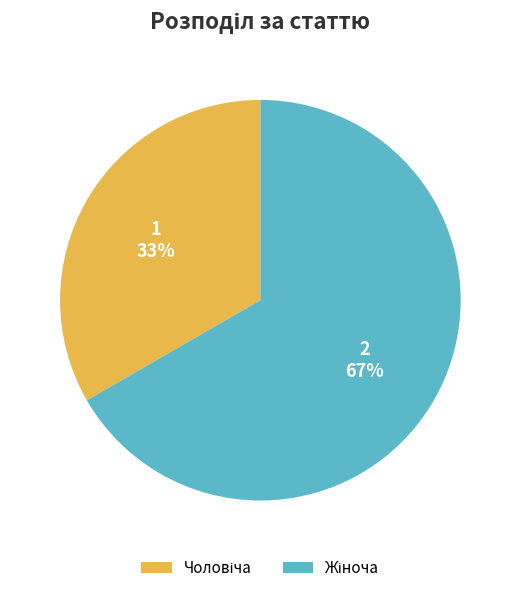

To the nearest percent, what is the average slice percentage?

50%